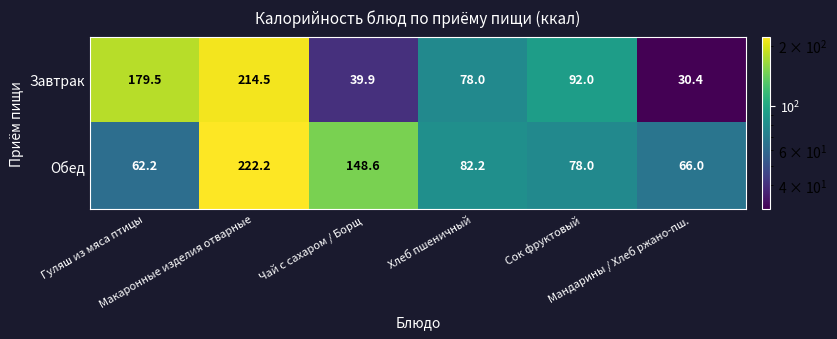

What is the smallest value displayed?

30.4